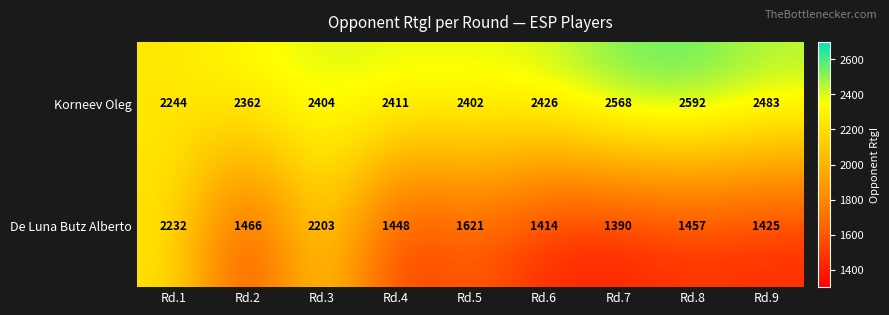

How many categories are shown in the chart?

9